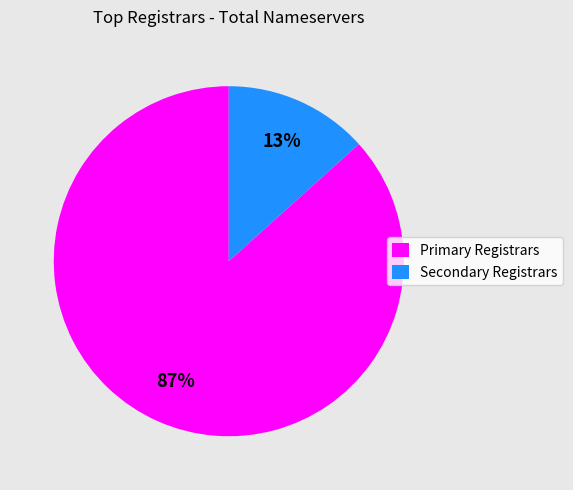

Combined, do Primary Registrars and Secondary Registrars account for over 50%?

Yes